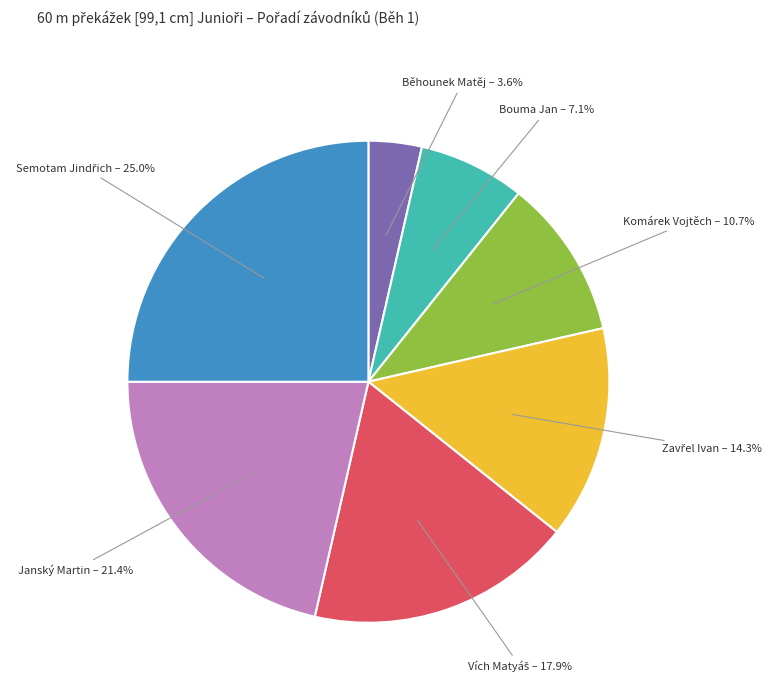

What is the smallest slice in the pie chart?

Běhounek Matěj